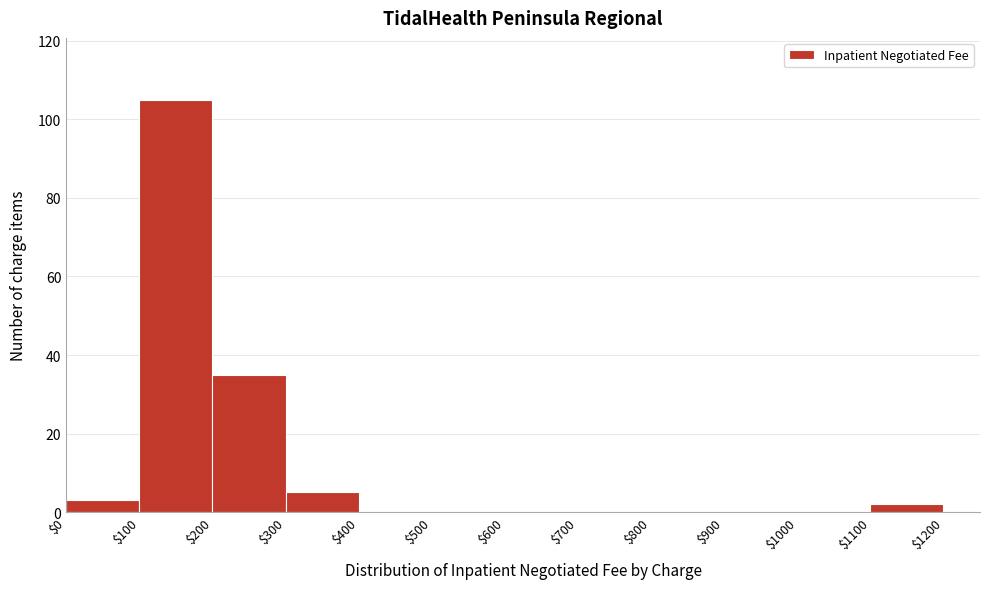

Over which range of the x-axis is the bar tallest?

$100 to $200